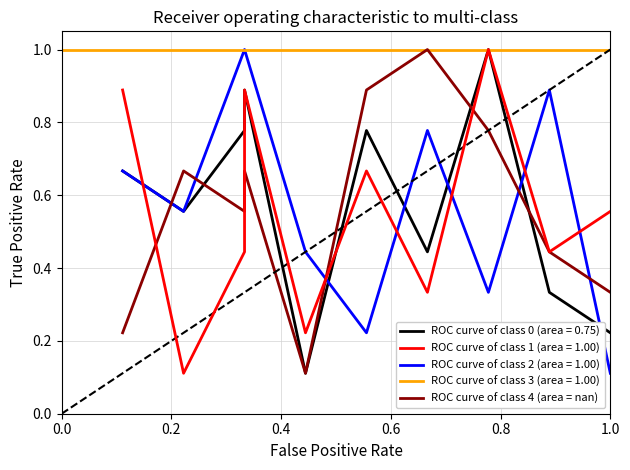

What is the average value?

0.6